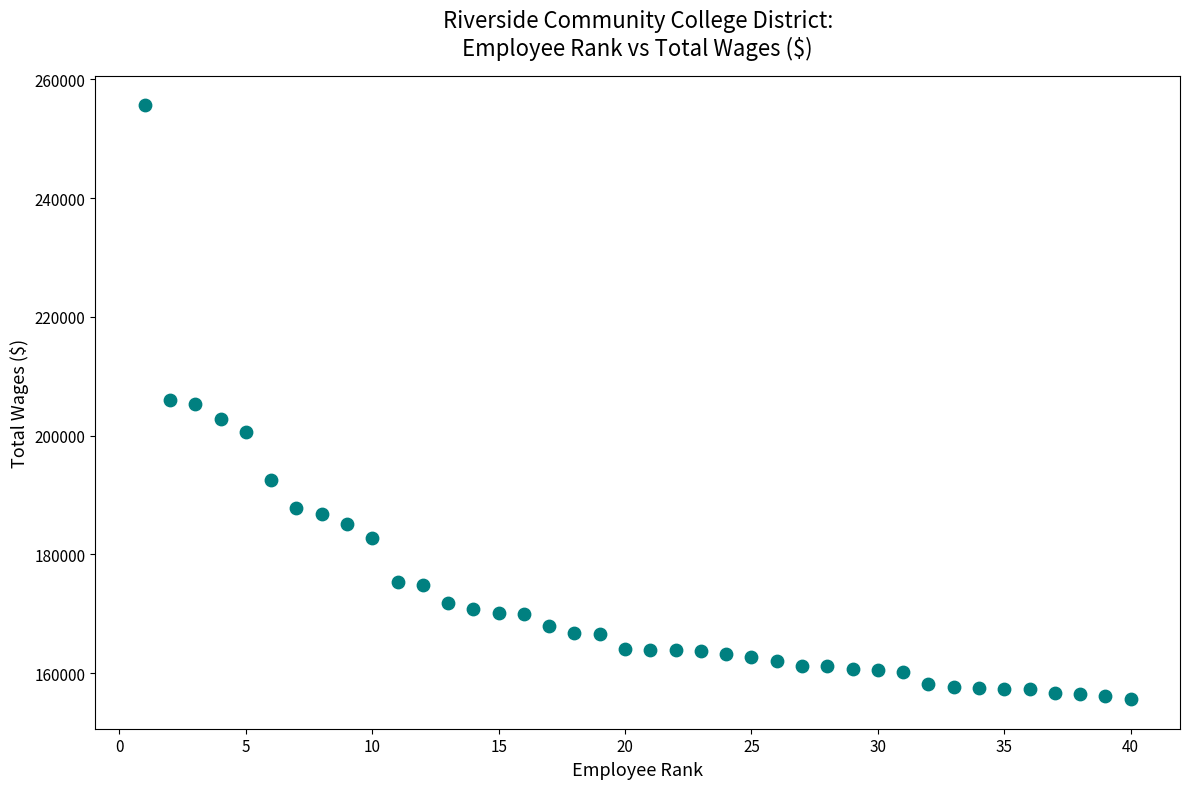

What is the range of X values (max minus min)?

39